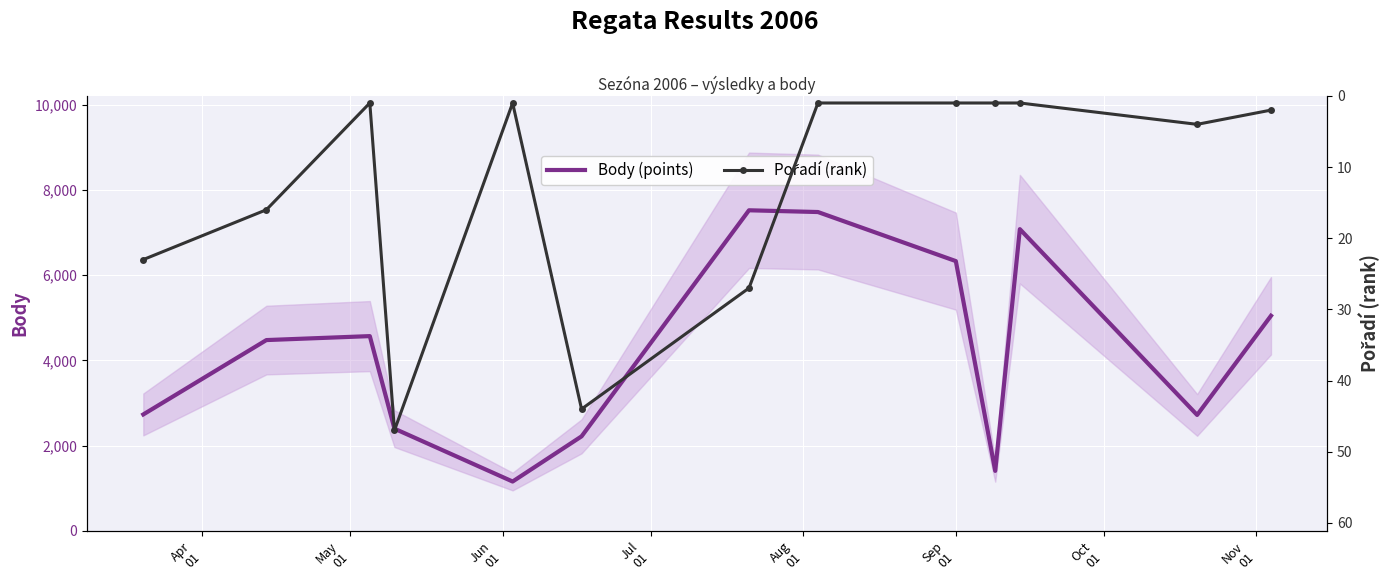

True or false: Pořadí (rank) and Body (points) intersect in this chart.

False